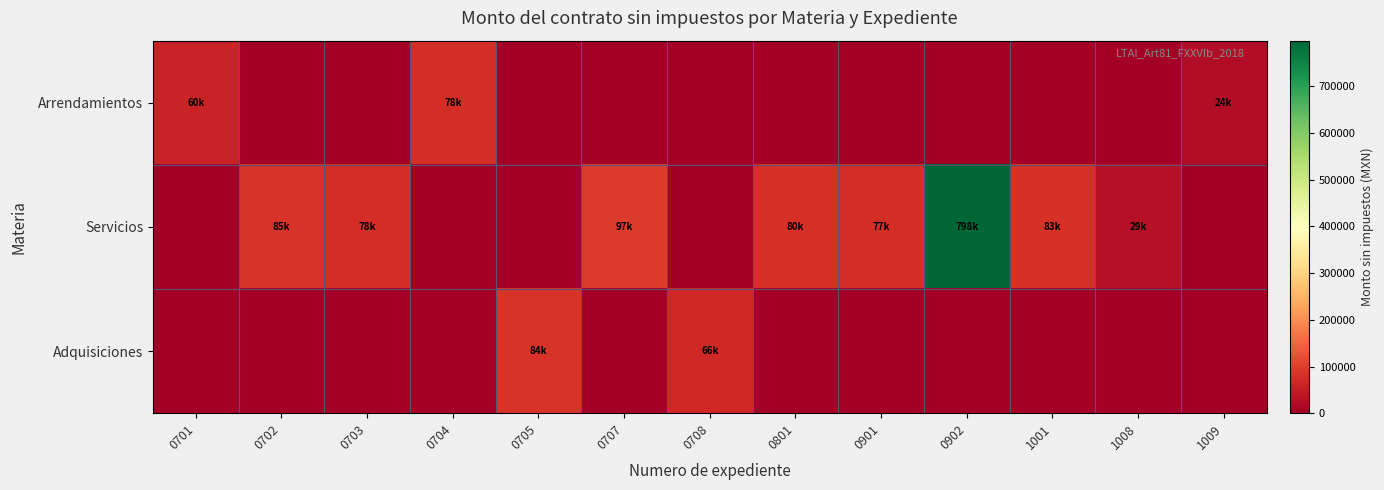

Rank the series at 0707 from lowest to highest value.

Arrendamientos, Adquisiciones, Servicios